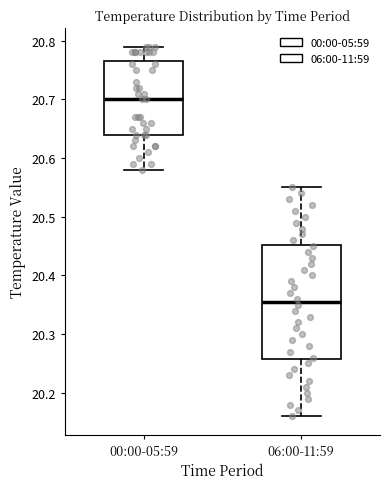

Comparing the boxes themselves (not the whiskers), which one is the tallest?

06:00-11:59